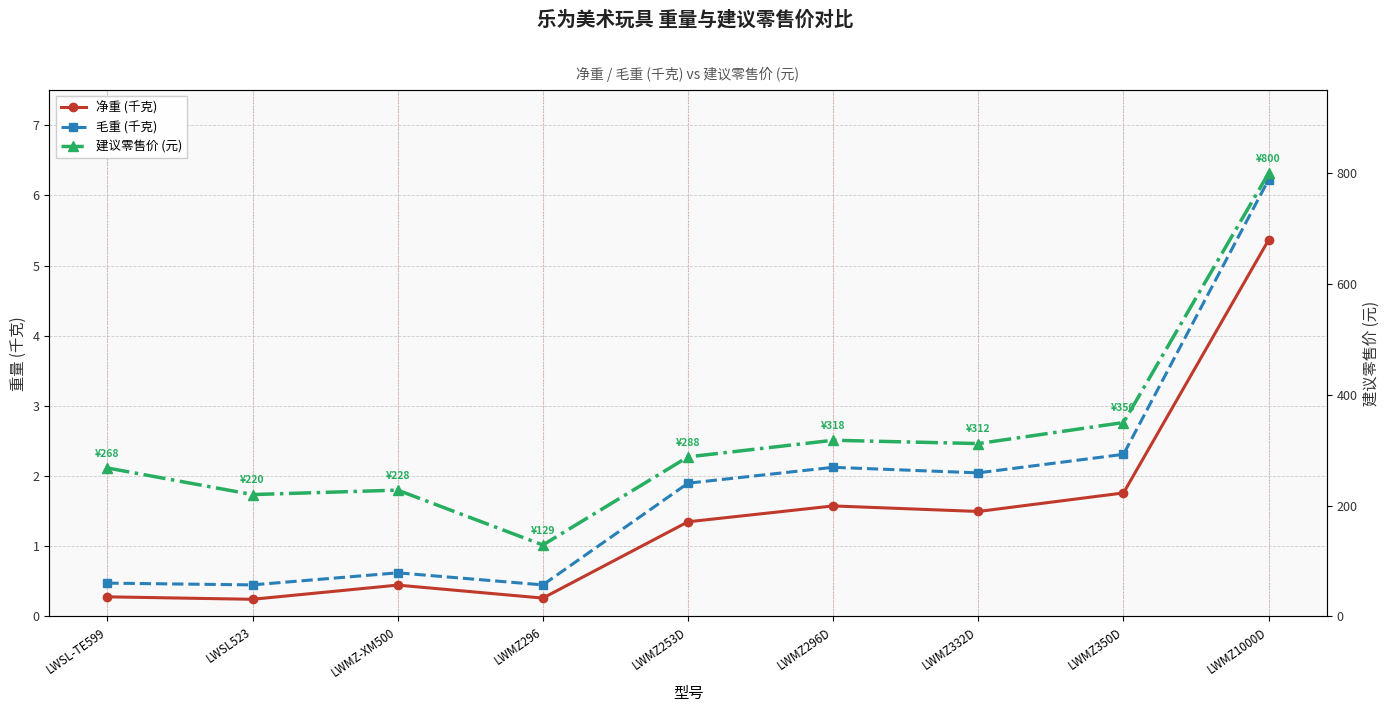

True or false: 净重 (千克) and 建议零售价 (元) intersect in this chart.

False